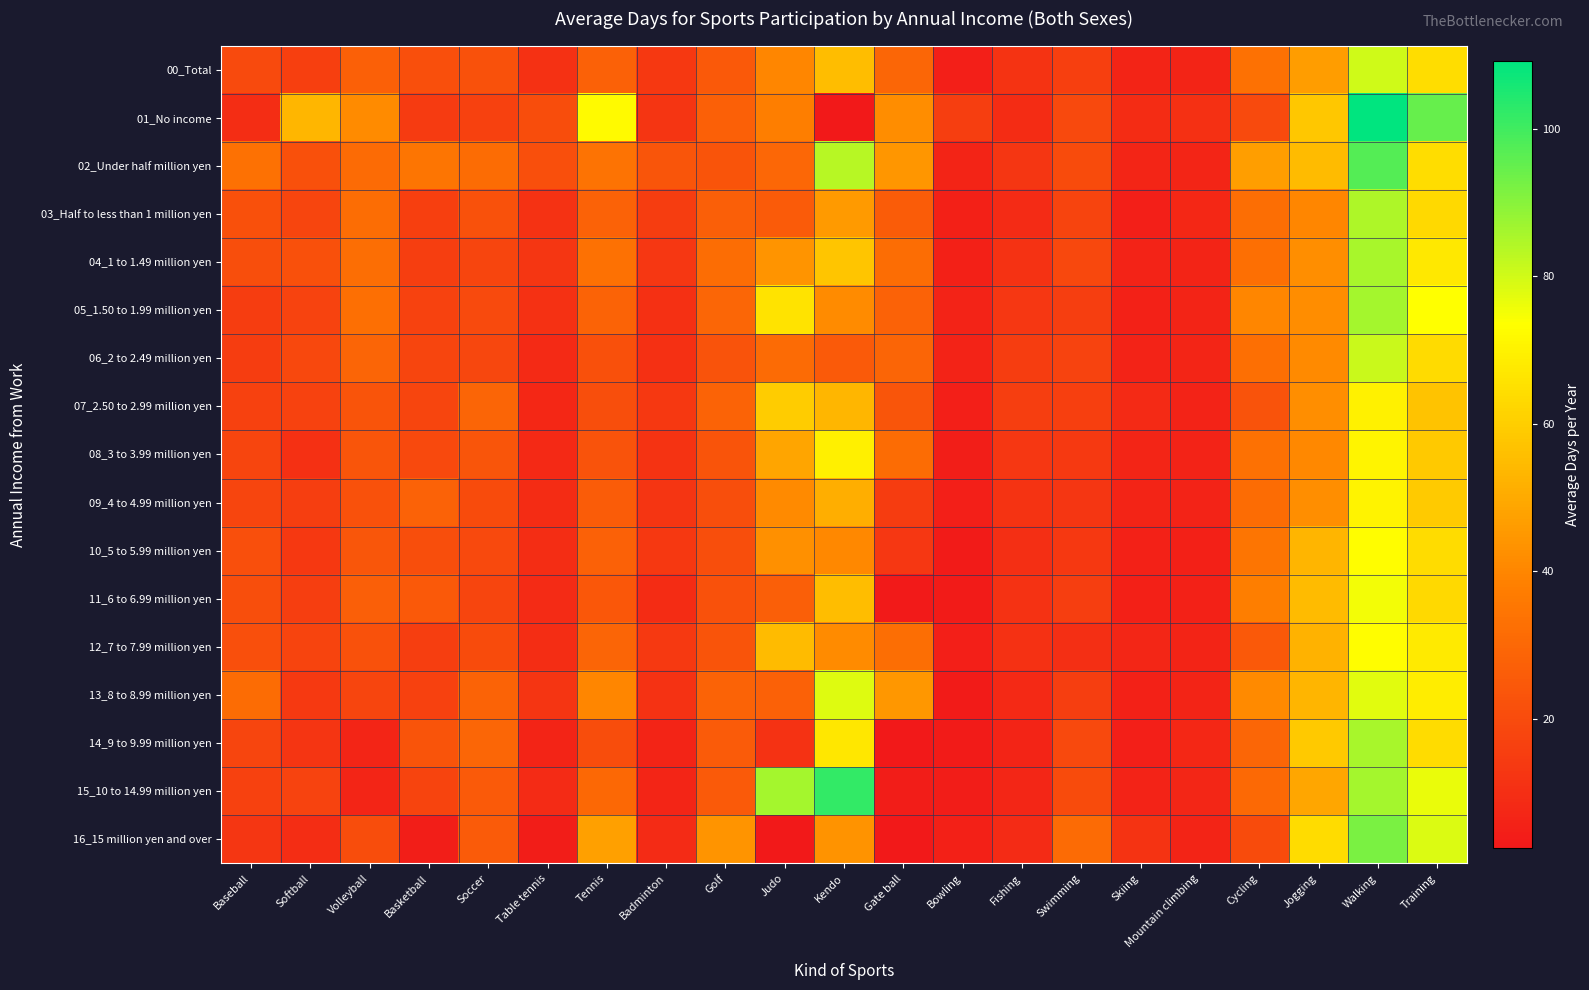

Which series has the widest spread of values?

01_No income